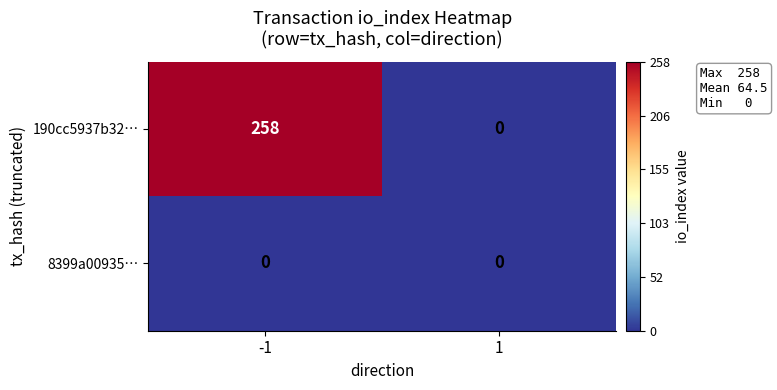

The 8399a00935… series shows 0 at -1. True or false?

True